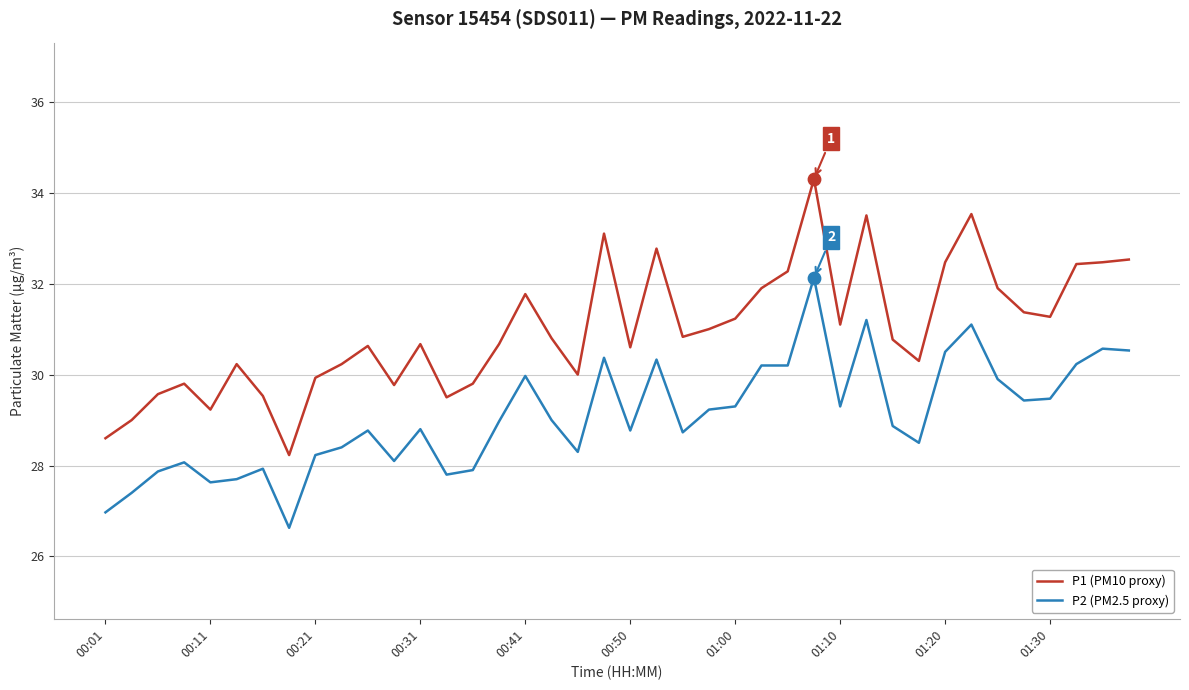

Which series has the largest total across all categories?

P1 (PM10 proxy)